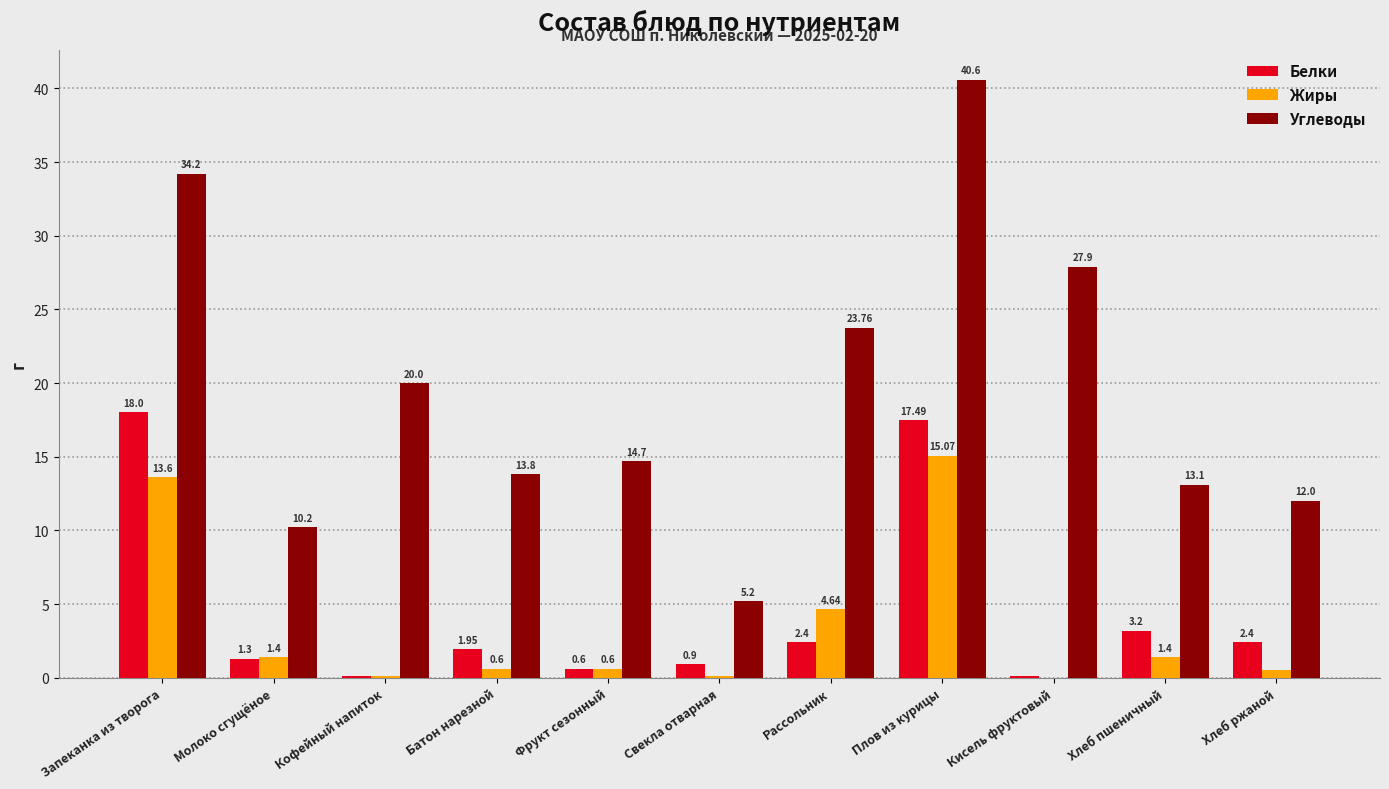

At which label is Белки closest to 9?

Хлеб пшеничный